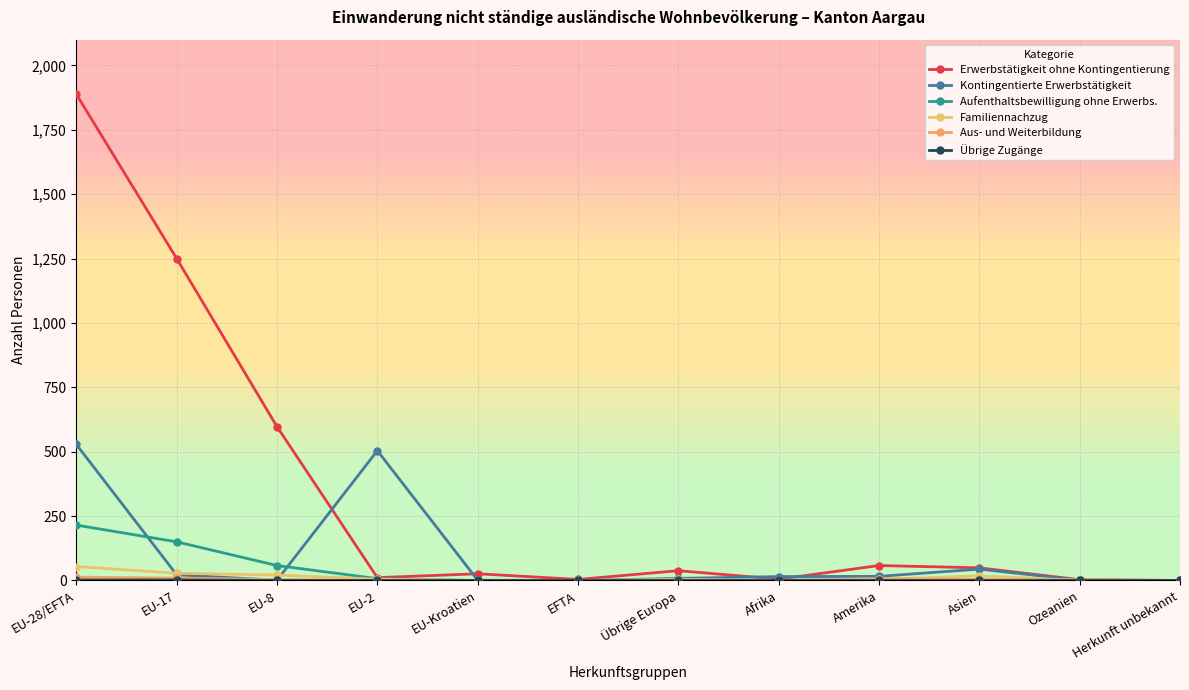

How many lines are shown in the chart?

6